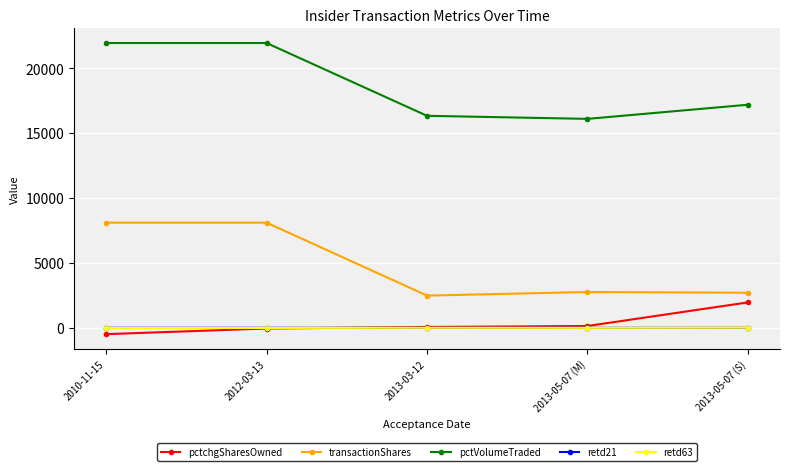

What is the difference between the maximum and minimum values in the retd21 series?

5